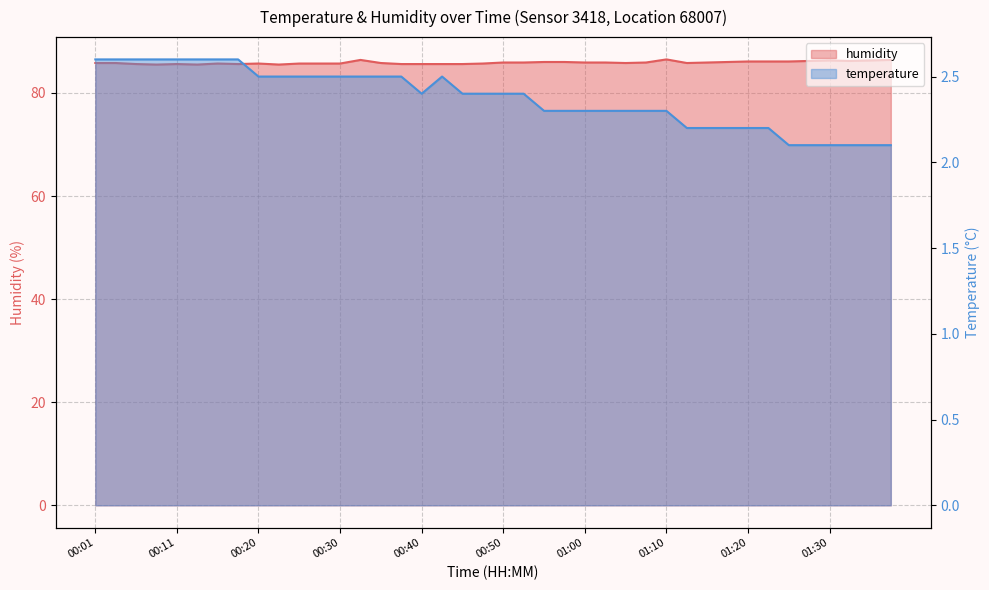

Which has a higher value, 01:05 or 00:57?

01:05